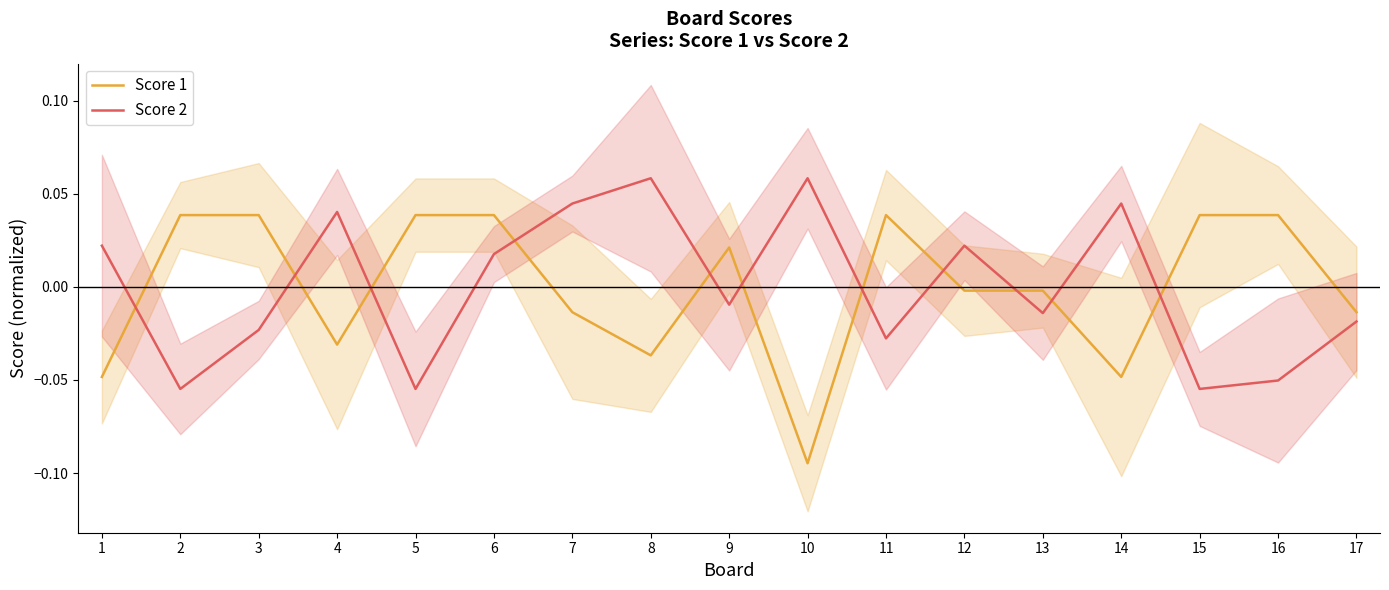

Rank the series by their maximum value, from highest to lowest.

Score 2, Score 1